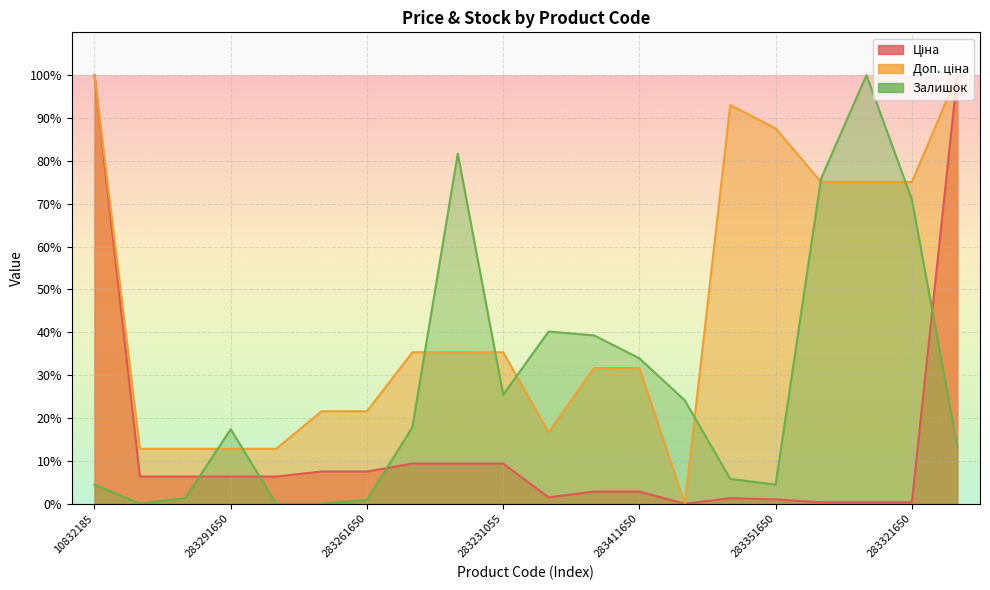

How many data points in Доп. ціна are above 35?

10